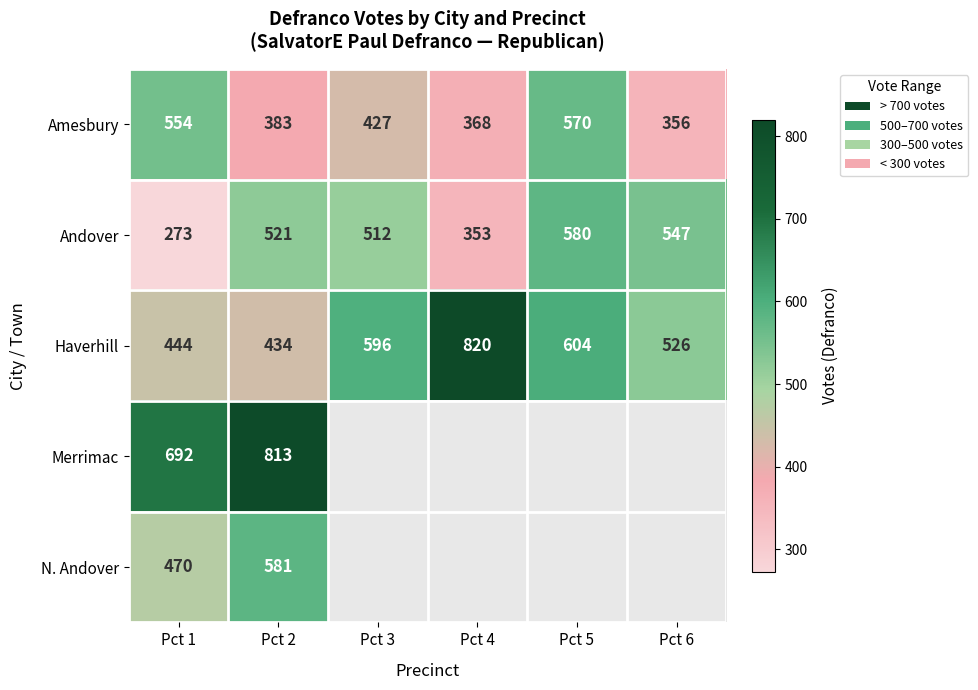

The value of Andover at Pct 2 is 778. True or false?

False